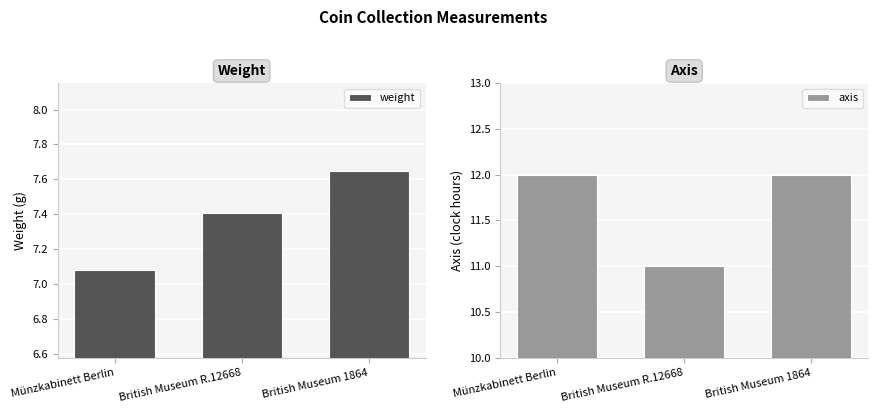

How many groups of bars are there?

3